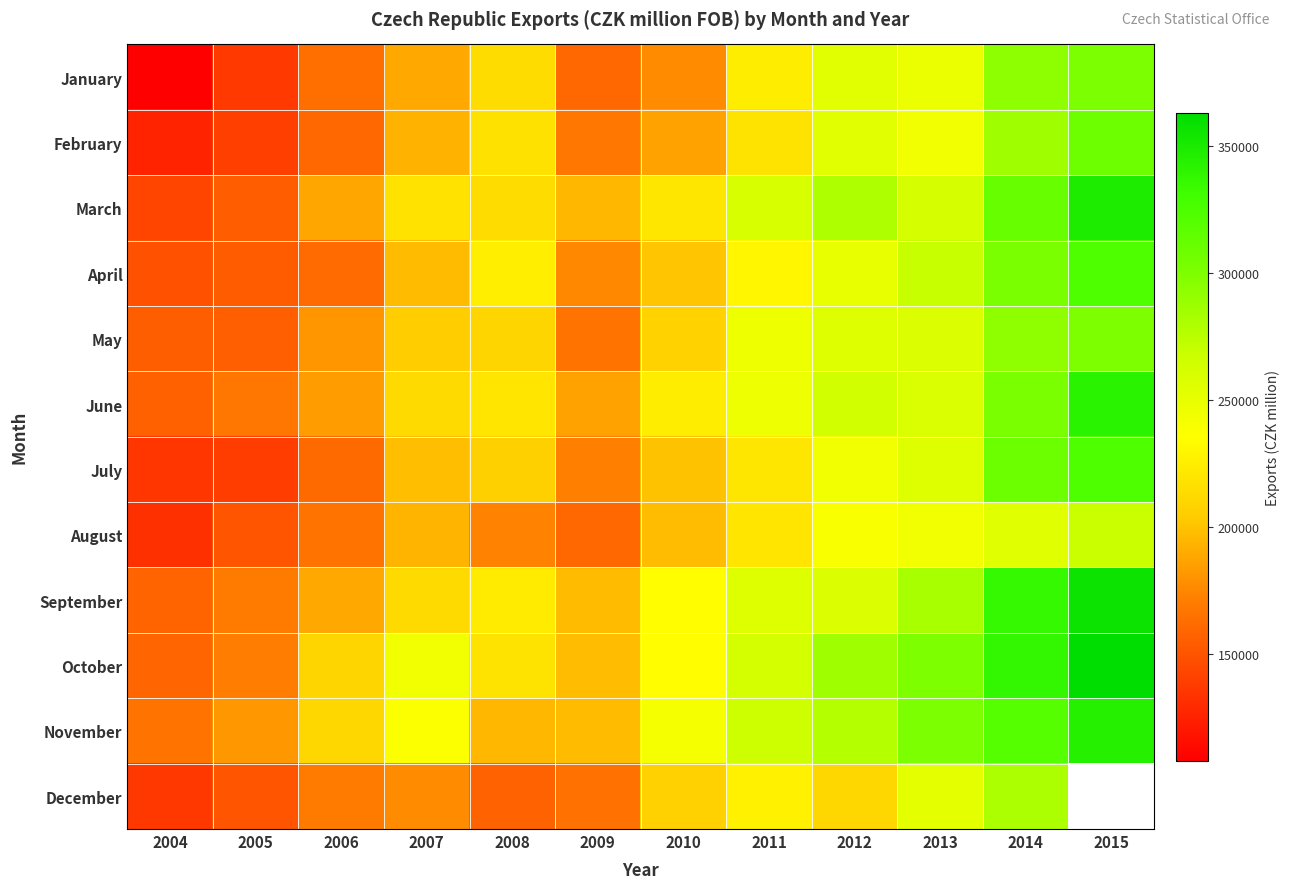

List the labels in order of August value, smallest first.

2004, 2005, 2009, 2006, 2008, 2007, 2010, 2011, 2012, 2013, 2014, 2015